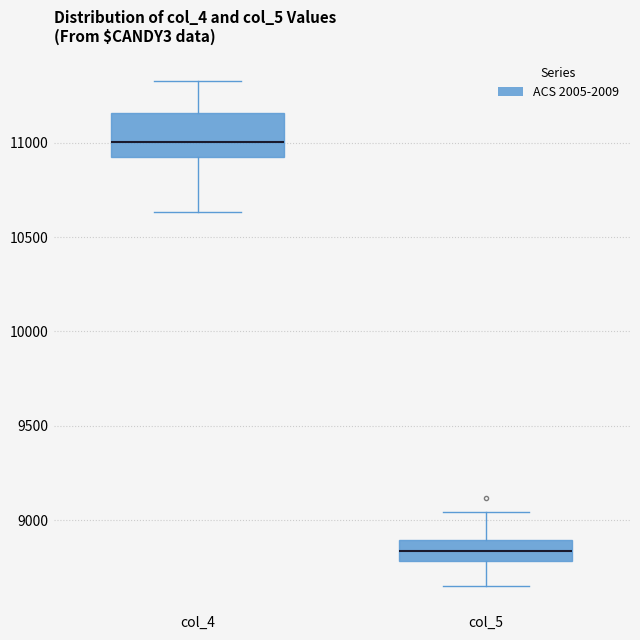

Reading left to right, read every box against the y-axis: the position of its median line, the range the box covers, and the ends of its whiskers. The values are not printed on the chart, so give them approximately, as read against the axis.

col_4: median 11000, box 10900 to 11150, whiskers 10650 to 11350
col_5: median 8850, box 8800 to 8900, whiskers 8650 to 9050